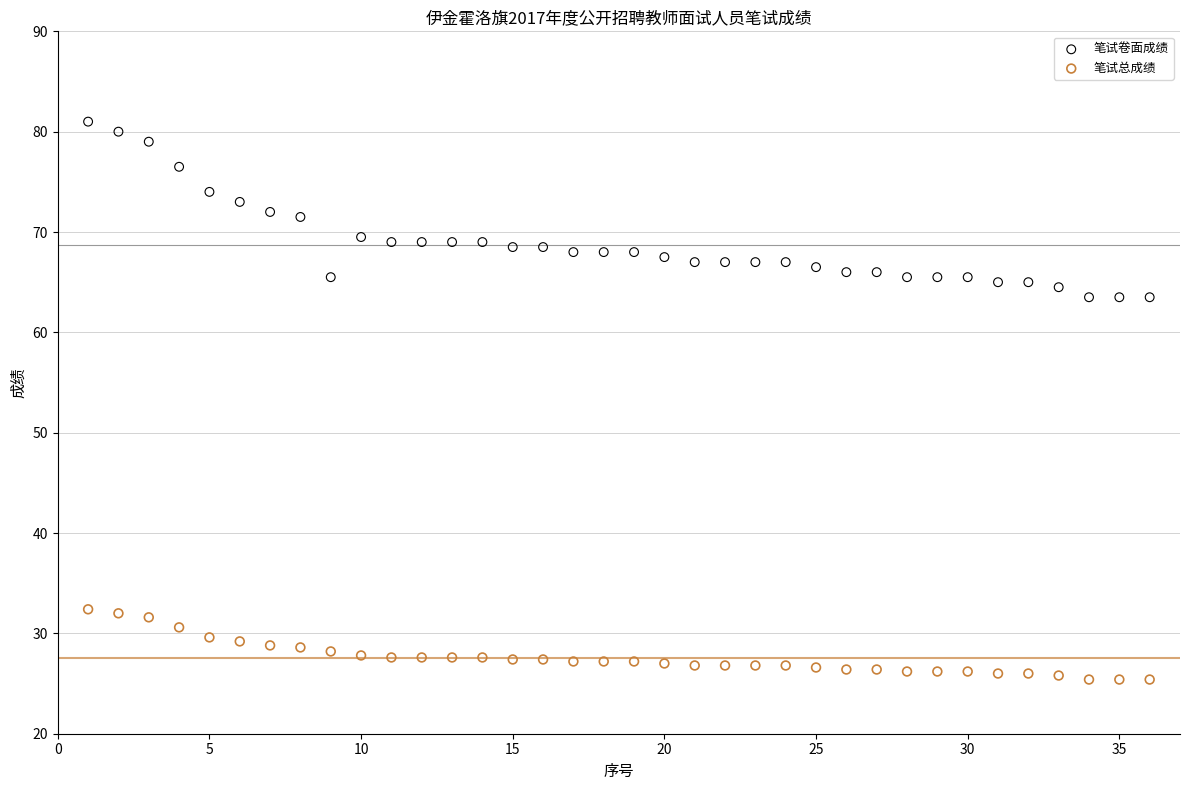

Across all data points, what is the range of Y values (max minus min)?

55.6